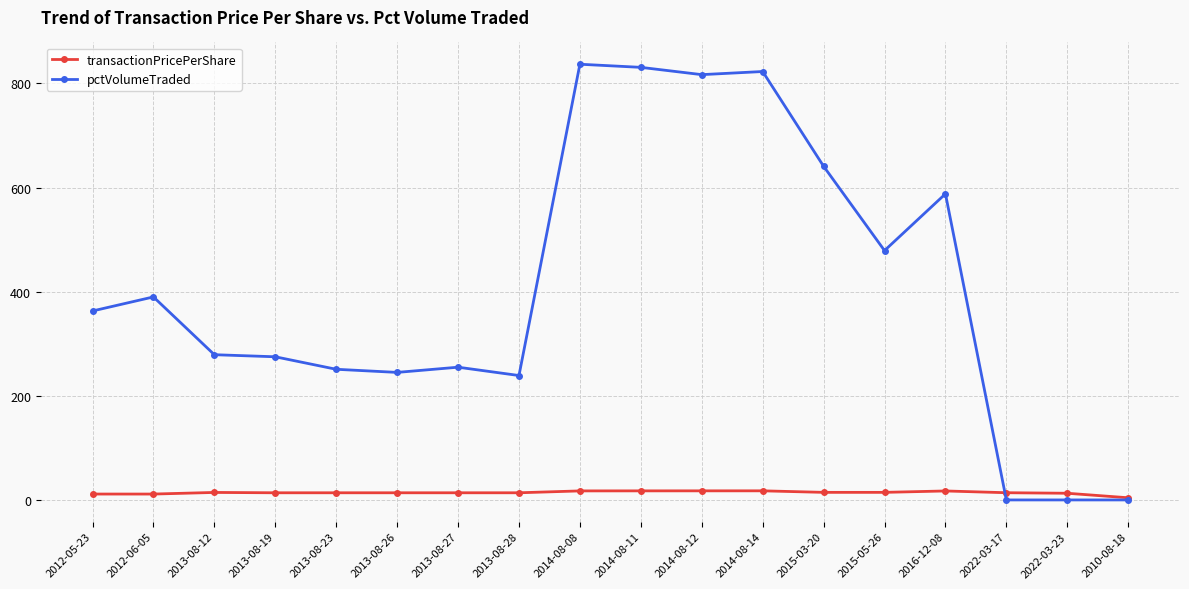

True or false: transactionPricePerShare has more than 2 interior local peaks.

True